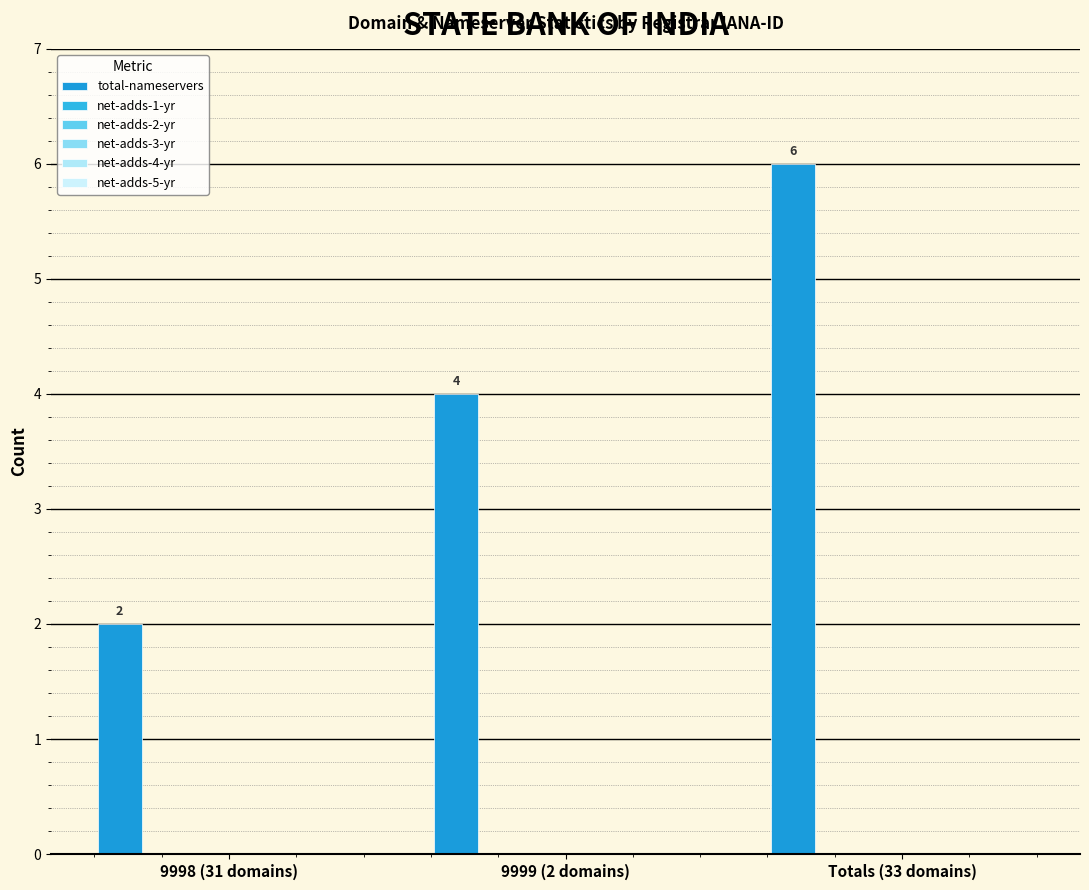

How many values are below 4?

1